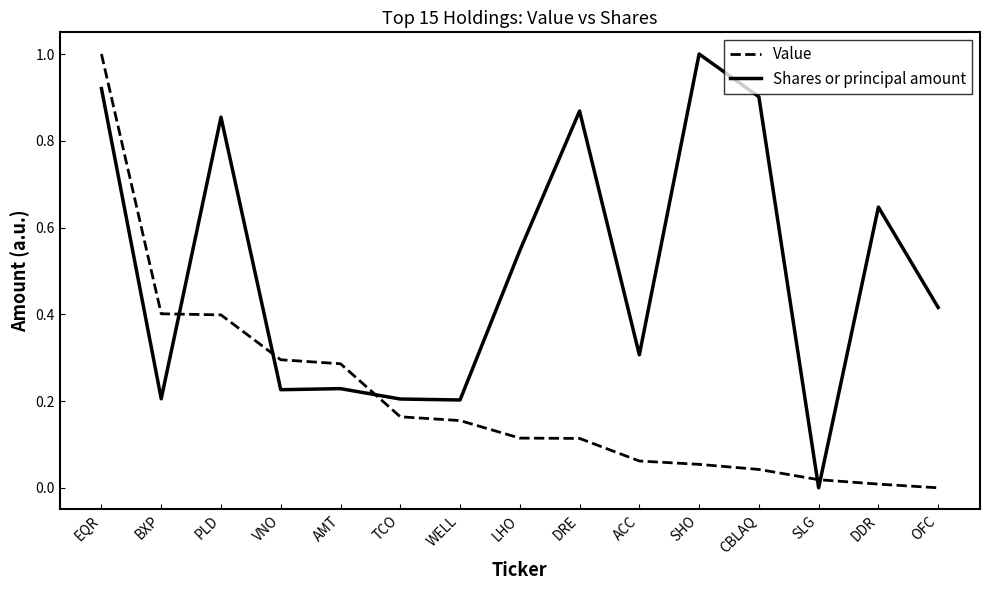

What is the difference between the maximum and minimum values in the Value series?

1.0